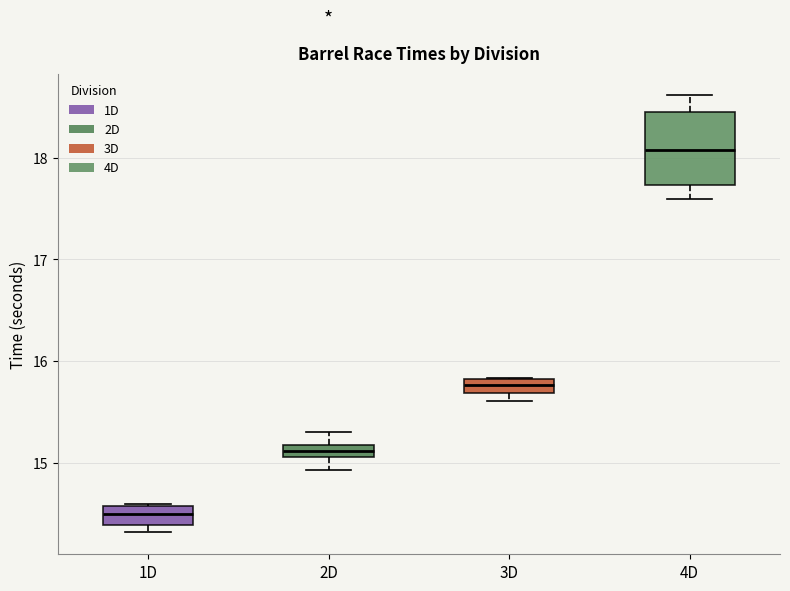

Where does the median line of the box for 1D sit on the y-axis? The values are not printed on the chart, so give them approximately, as read against the axis.

14.5